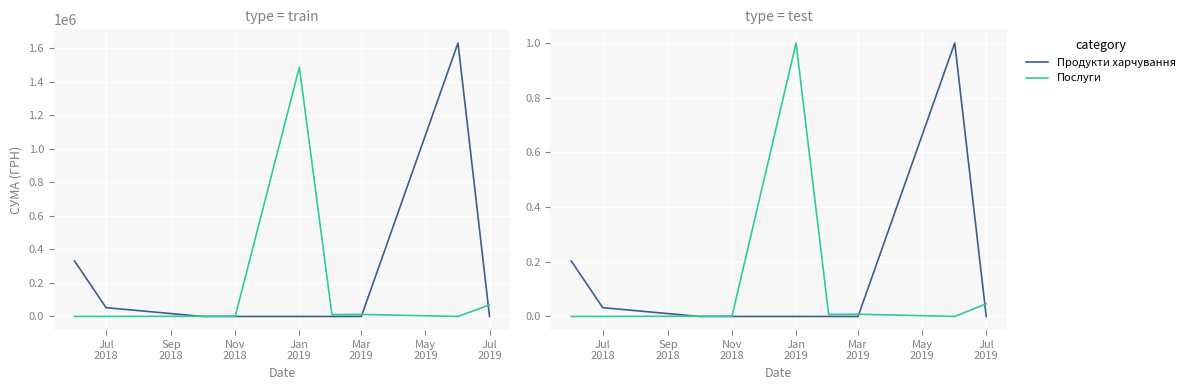

Is the value of Продукти харчування at Jul
2018 greater than the value of Послуги at Jul
2018?

Yes